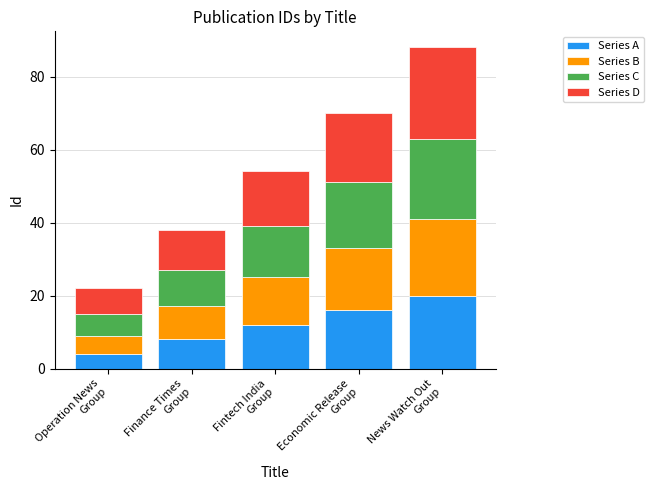

What is the maximum value for Series A?

20